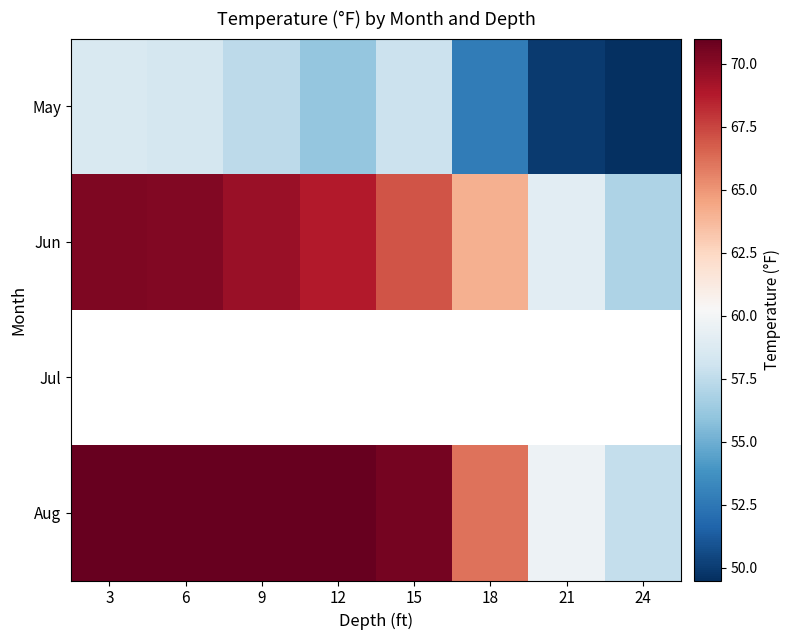

What is the spread (max minus min) of values at 15?

12.6